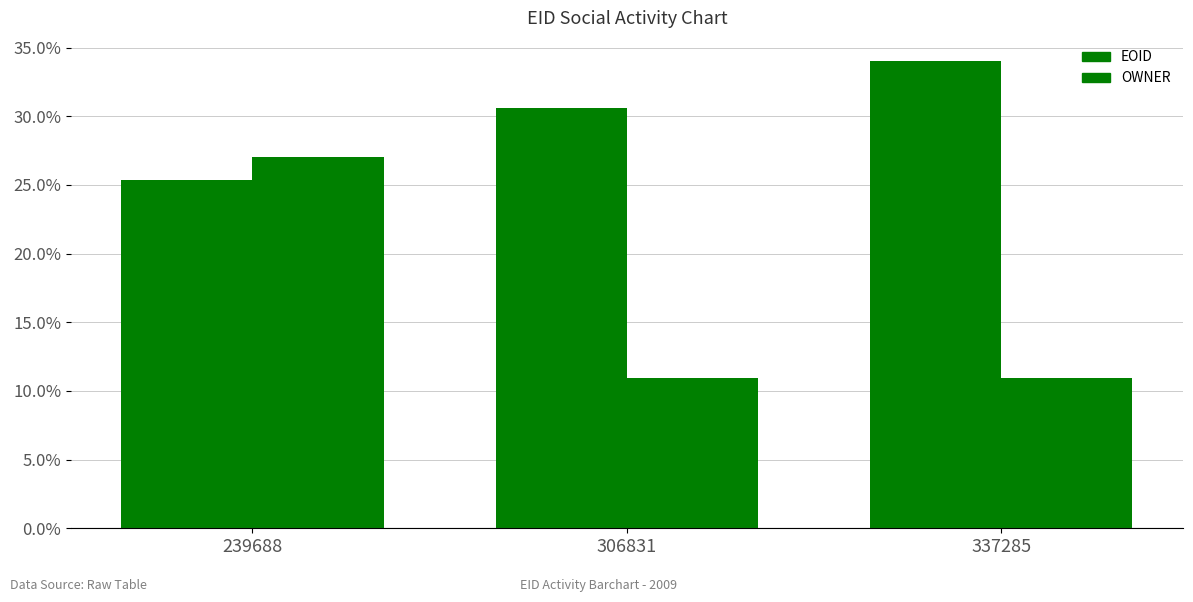

Reading left to right, extract all data points from this chart.

EOID: 25.3	30.6	34.0
OWNER: 27.0	11.0	11.0